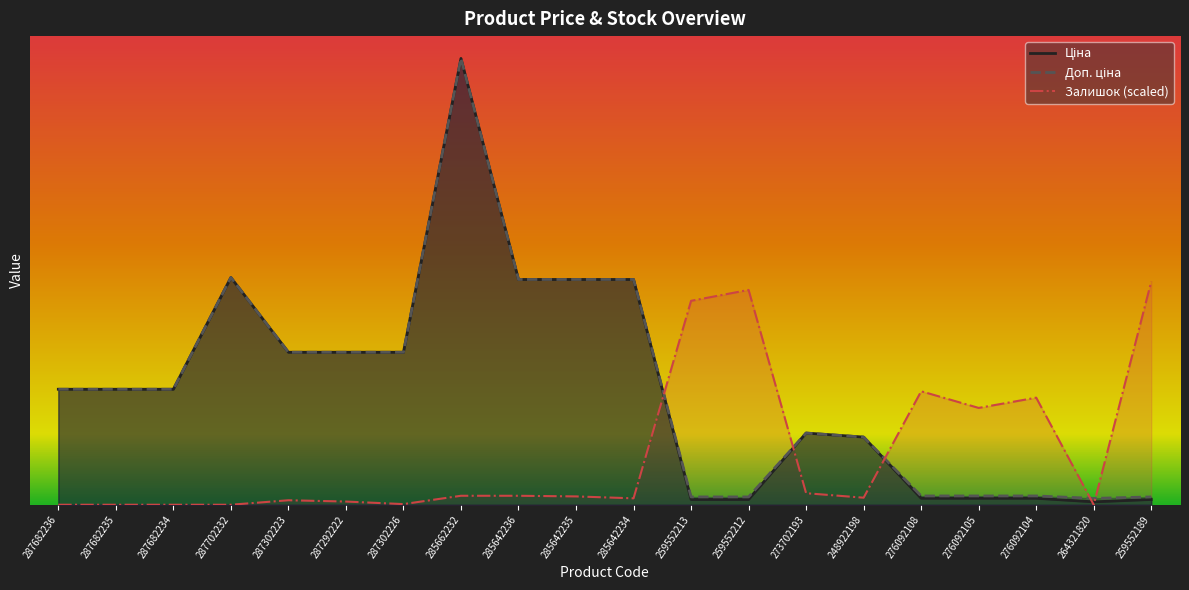

Reading right to left, transcribe all the data shown in this chart.

Ціна: 259552189=693.7	264321820=380.4	276092104=848.4	276092105=848.4	276092108=848.4	248922198=8856.7	273702193=9384.0	259552212=693.7	259552213=693.7	285642234=29491.5	285642235=29491.5	285642236=29491.5	285662232=58426.5	287302226=19964.2	287292222=19964.2	287302223=19964.2	287702232=29747.2	287682234=15120.0	287682235=15120.0	287682236=15120.0
Доп. ціна: 259552189=1024.6	264321820=835.0	276092104=1149.7	276092105=1149.7	276092108=1149.7	248922198=8856.7	273702193=9384.0	259552212=1024.6	259552213=1024.6	285642234=29491.5	285642235=29491.5	285642236=29491.5	285662232=58426.5	287302226=19964.2	287292222=19964.2	287302223=19964.2	287702232=29747.2	287682234=15120.0	287682235=15120.0	287682236=15120.0
Залишок: 259552189=29213.3	264321820=0.0	276092104=14019.0	276092105=12675.9	276092108=14858.5	248922198=923.4	273702193=1511.0	259552212=28122.0	259552213=26694.9	285642234=839.5	285642235=1091.3	285642236=1175.2	285662232=1175.2	287302226=83.9	287292222=419.7	287302223=587.6	287702232=0.0	287682234=0.0	287682235=0.0	287682236=0.0